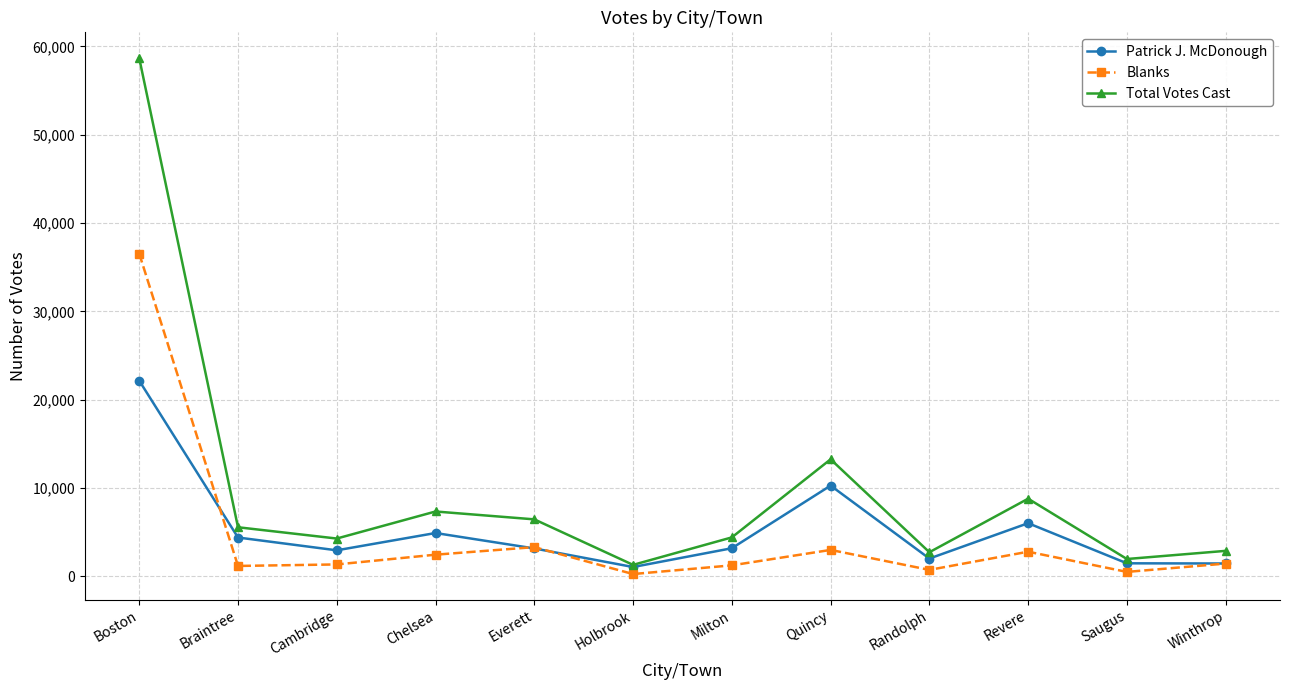

In Total Votes Cast, how many points are higher than both neighbors (excluding endpoints)?

3